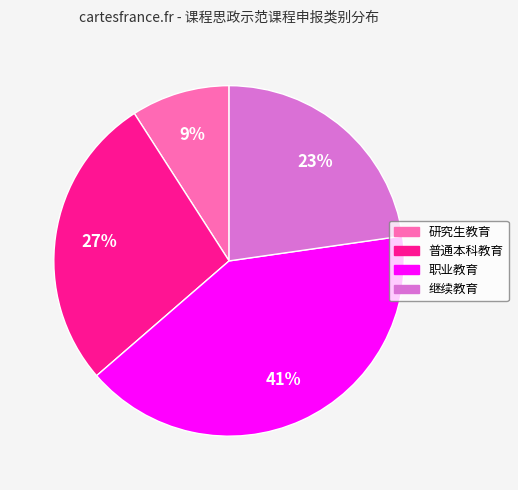

To the nearest percent, what portion does 继续教育 represent?

23%